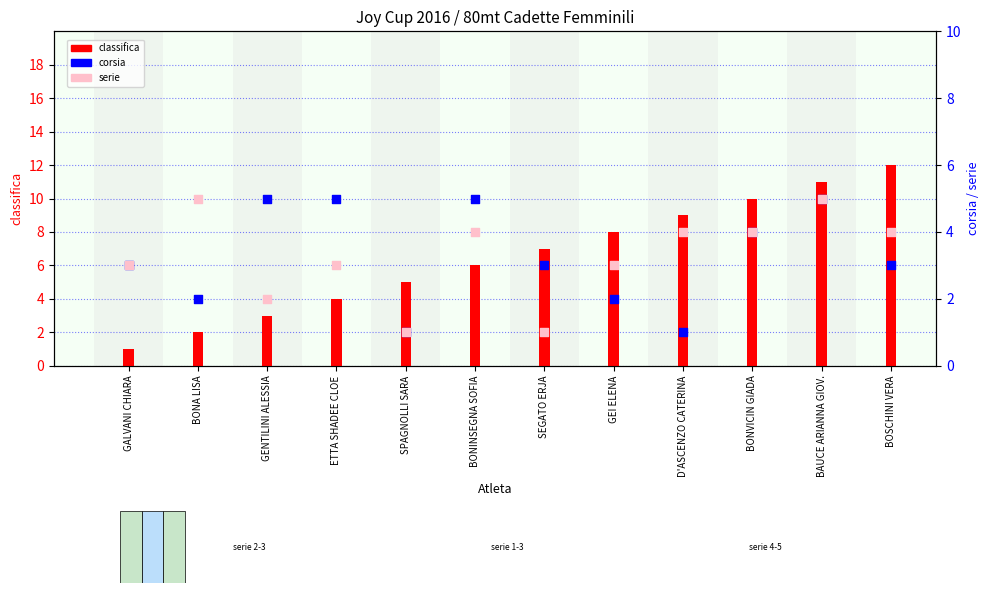

Which series has the widest spread of Y values?

classifica